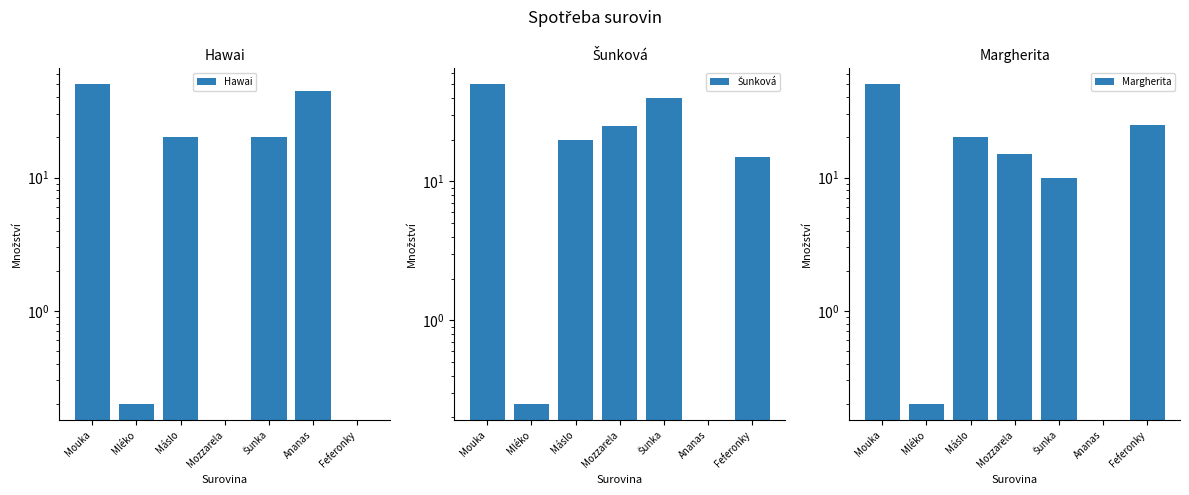

Reading left to right, extract all data points from this chart.

Hawai: 50.0	0.2	20.0	0.0	20.0	45.0	0.0
Šunková: 50.0	0.2	20.0	25.0	40.0	0.0	15.0
Margherita: 50.0	0.2	20.0	15.0	10.0	0.0	25.0